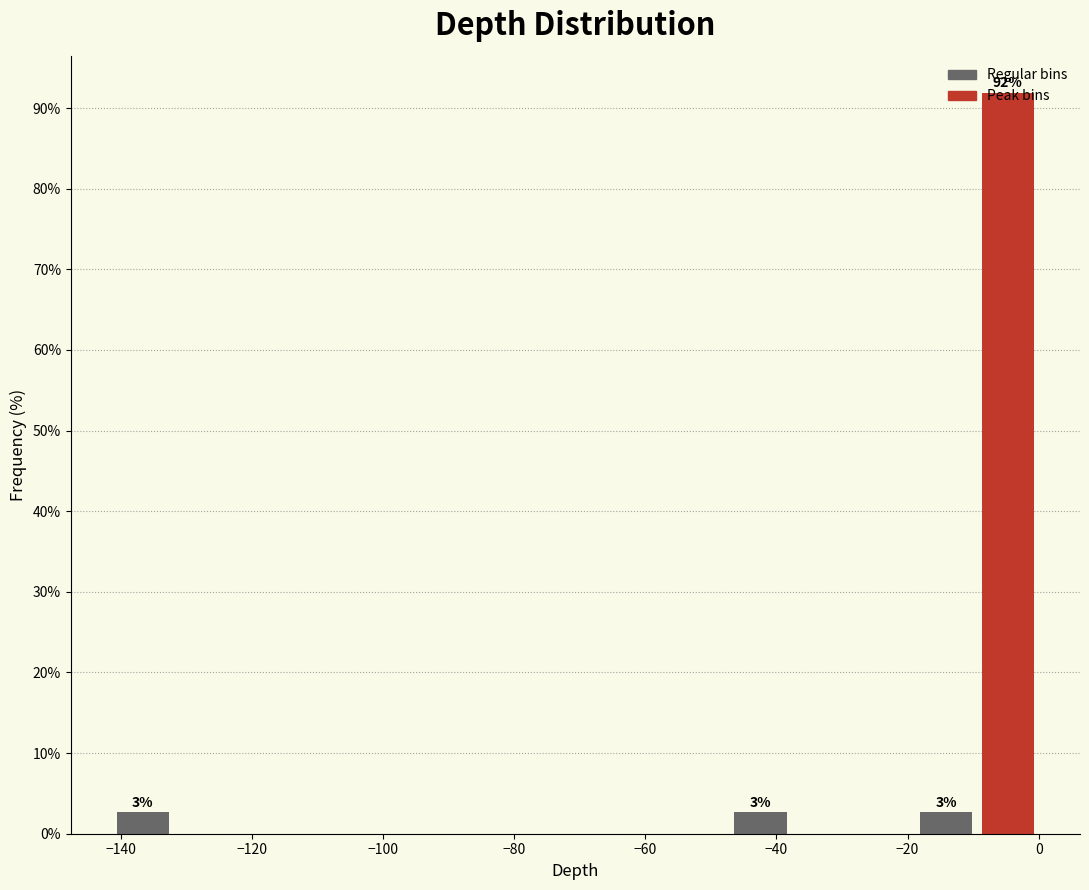

Which range on the x-axis has the tallest bar?

-10 to 0